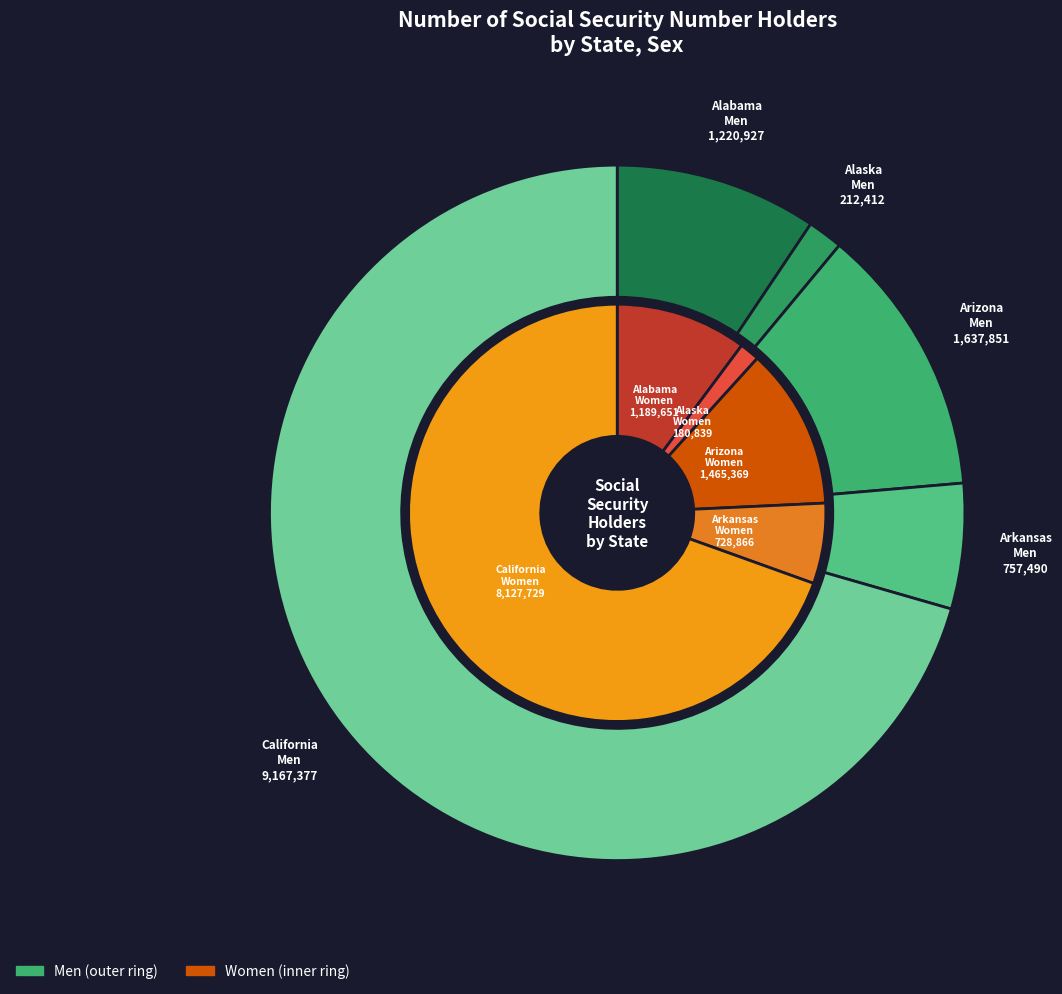

Is there any slice that represents more than half of the pie?

Yes